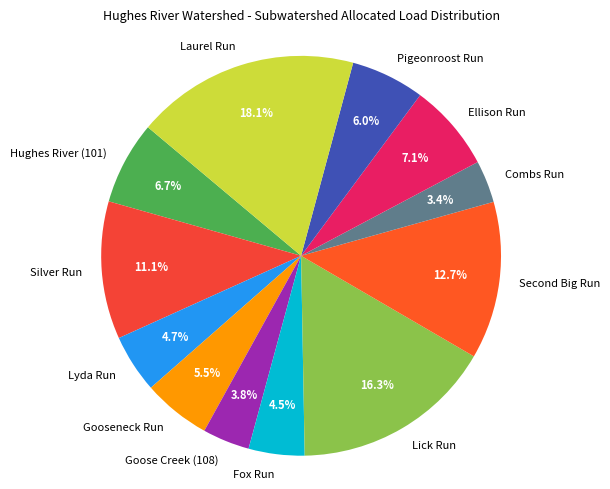

To the nearest percent, what is the combined percentage of Lick Run and Laurel Run?

34%